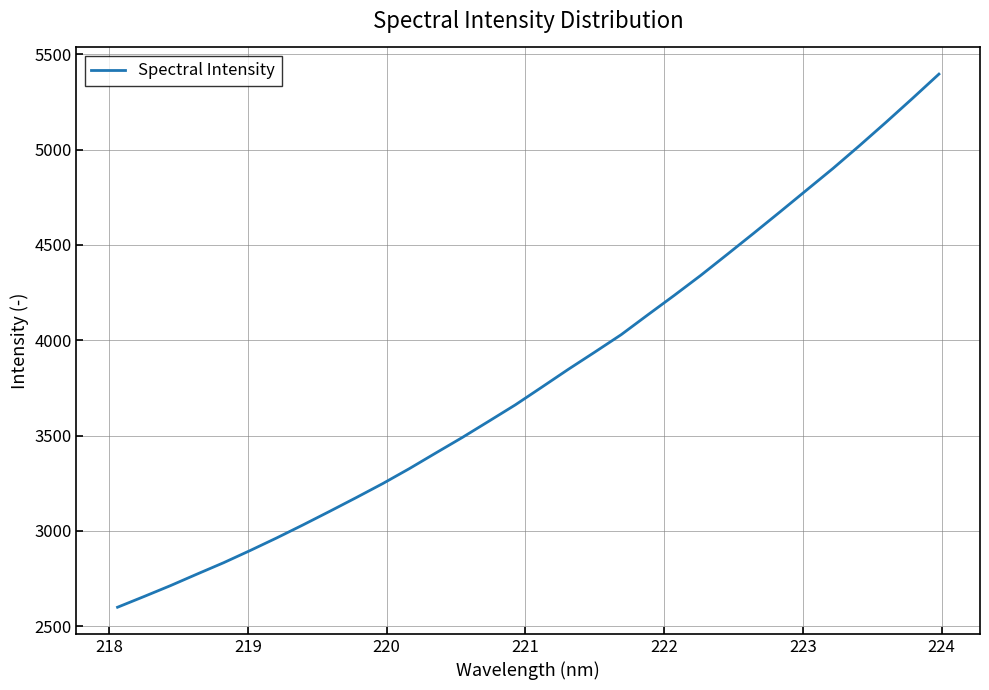

Reading left to right, transcribe all the data shown in this chart.

2599.1	2655.4	2712.7	2773.2	2832.8	2896.7	2962.7	3031.6	3102.3	3174.3	3247.9	3326.1	3408.2	3489.7	3574.9	3660.7	3753.6	3847.2	3937.6	4029.4	4132.9	4235.2	4340.1	4450.2	4561.2	4673.9	4787.9	4901.8	5021.2	5143.6	5268.9	5396.4